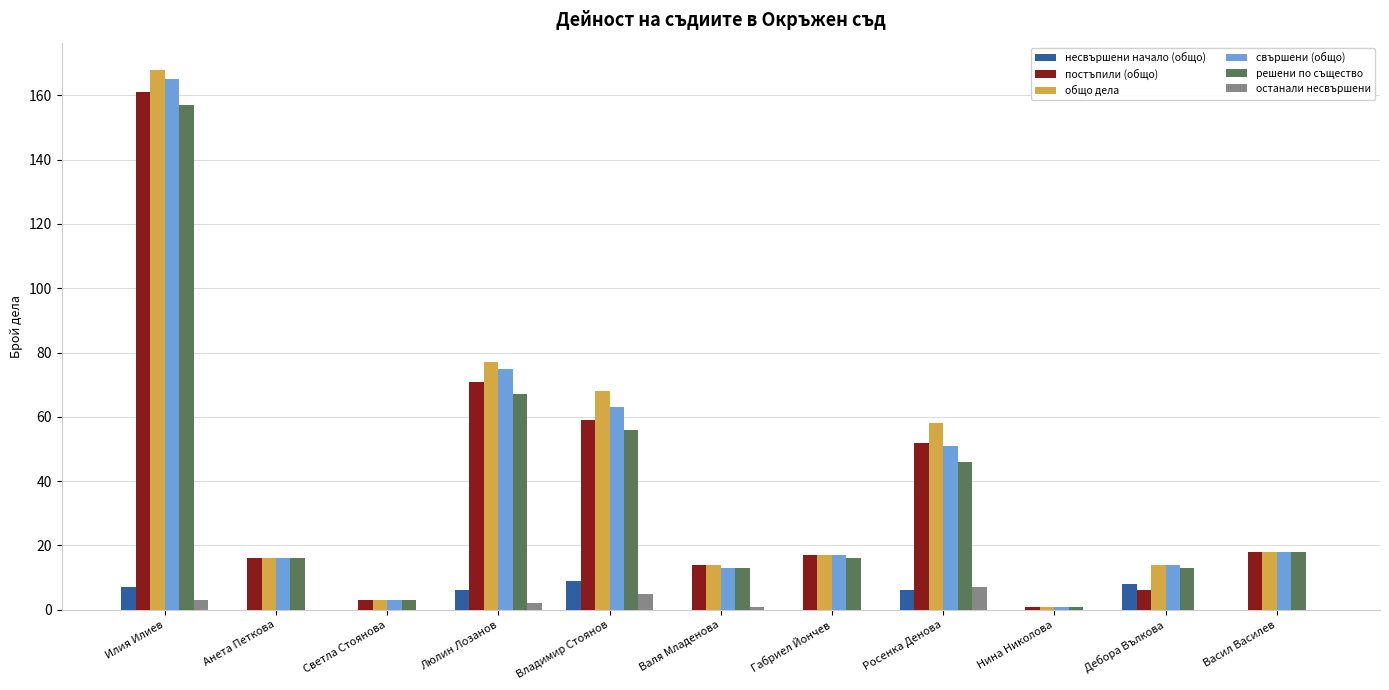

Reading left to right, extract all data points from this chart.

несвършени начало (общо): Илия Илиев=7	Анета Петкова=0	Светла Стоянова=0	Люлин Лозанов=6	Владимир Стоянов=9	Валя Младенова=0	Габриел Йончев=0	Росенка Денова=6	Нина Николова=0	Дебора Вълкова=8	Васил Василев=0
постъпили (общо): Илия Илиев=161	Анета Петкова=16	Светла Стоянова=3	Люлин Лозанов=71	Владимир Стоянов=59	Валя Младенова=14	Габриел Йончев=17	Росенка Денова=52	Нина Николова=1	Дебора Вълкова=6	Васил Василев=18
общо дела: Илия Илиев=168	Анета Петкова=16	Светла Стоянова=3	Люлин Лозанов=77	Владимир Стоянов=68	Валя Младенова=14	Габриел Йончев=17	Росенка Денова=58	Нина Николова=1	Дебора Вълкова=14	Васил Василев=18
свършени (общо): Илия Илиев=165	Анета Петкова=16	Светла Стоянова=3	Люлин Лозанов=75	Владимир Стоянов=63	Валя Младенова=13	Габриел Йончев=17	Росенка Денова=51	Нина Николова=1	Дебора Вълкова=14	Васил Василев=18
решени по същество: Илия Илиев=157	Анета Петкова=16	Светла Стоянова=3	Люлин Лозанов=67	Владимир Стоянов=56	Валя Младенова=13	Габриел Йончев=16	Росенка Денова=46	Нина Николова=1	Дебора Вълкова=13	Васил Василев=18
останали несвършени: Илия Илиев=3	Анета Петкова=0	Светла Стоянова=0	Люлин Лозанов=2	Владимир Стоянов=5	Валя Младенова=1	Габриел Йончев=0	Росенка Денова=7	Нина Николова=0	Дебора Вълкова=0	Васил Василев=0